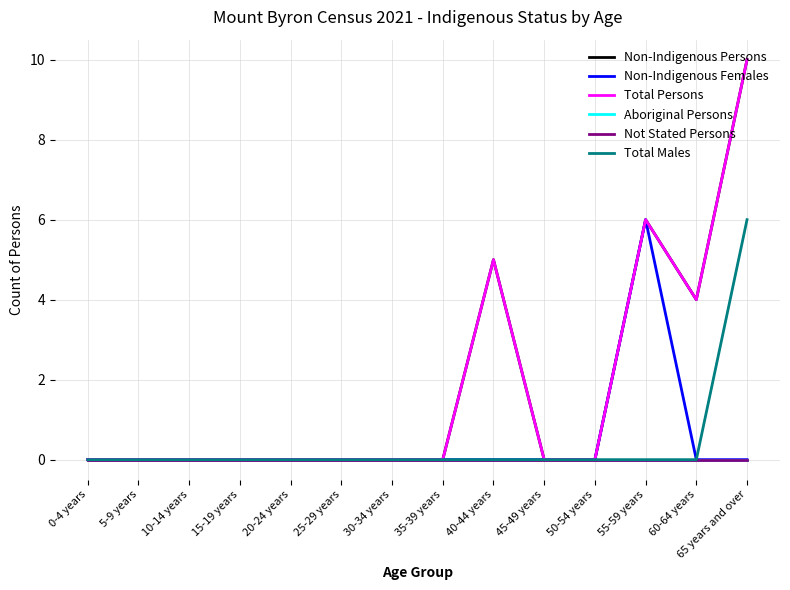

What is the difference between the Total Persons values at 40-44 years and 60-64 years?

1